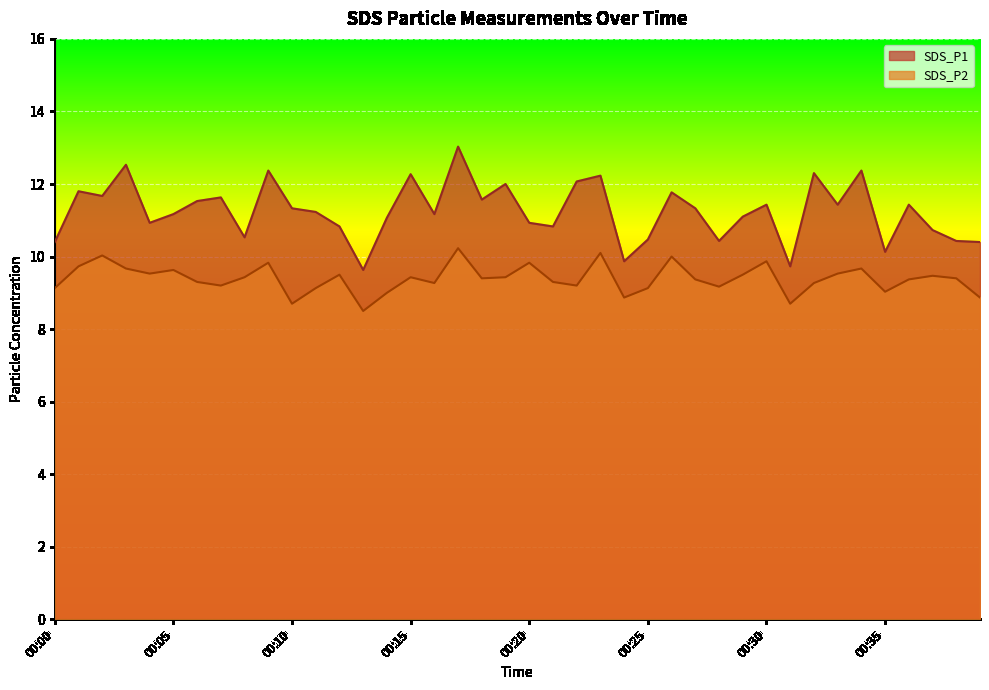

True or false: SDS_P2 has a value of 4.1 at 00:17.

False